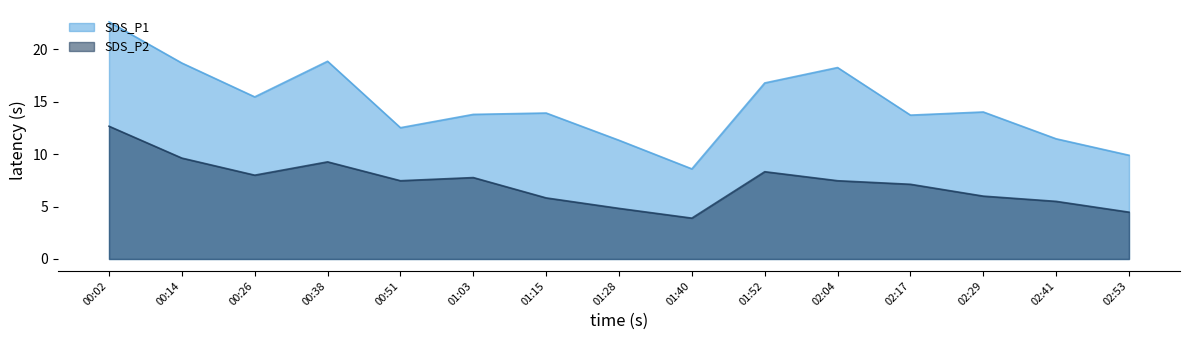

Where does the SDS_P2 series first go above 7?

00:02